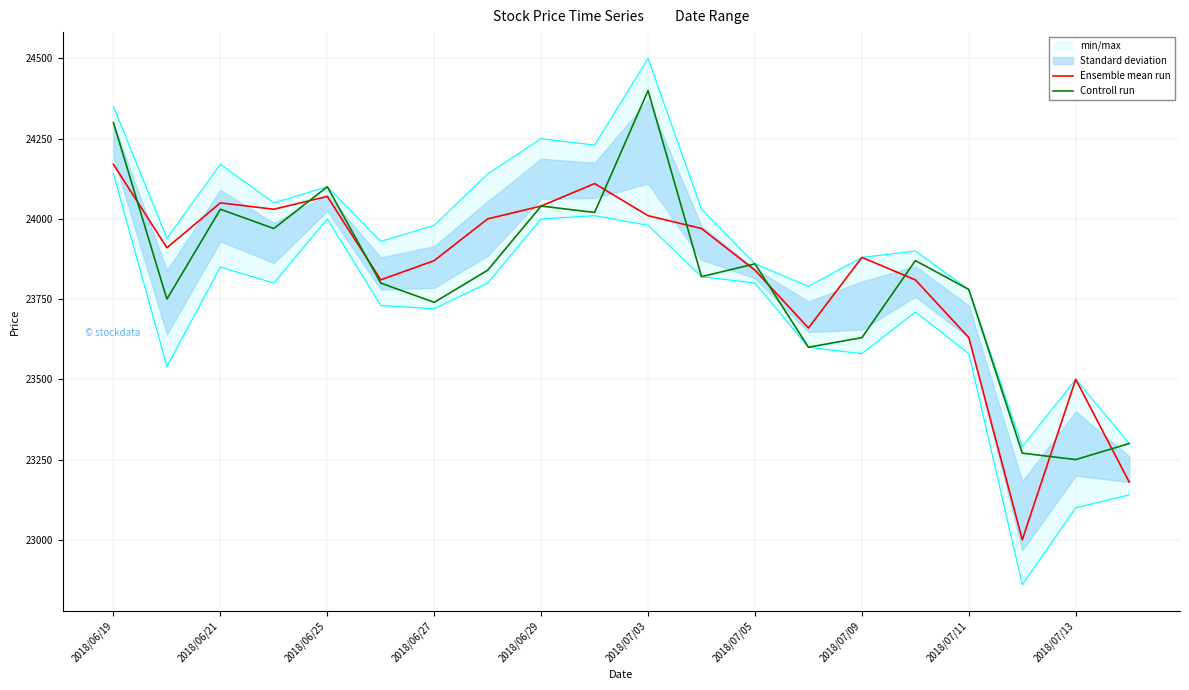

The value of Controll run at 2018/07/11 is 7073. True or false?

False